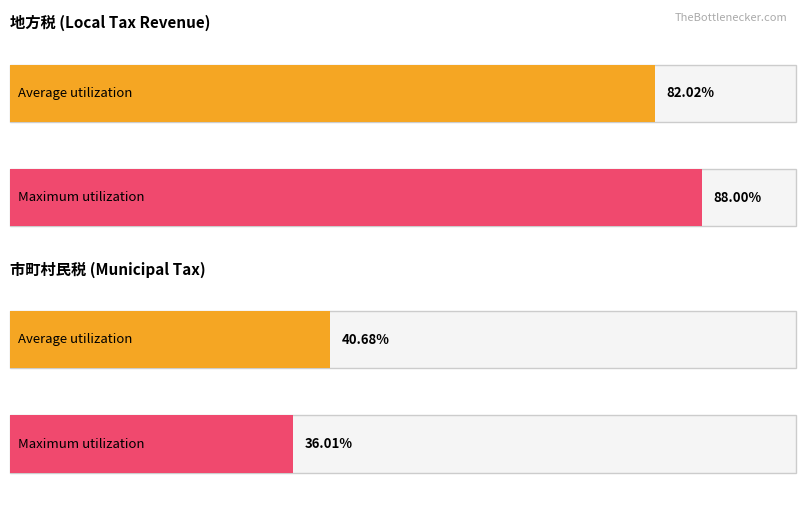

Rank the categories by Average utilization value from highest to lowest.

0, 1